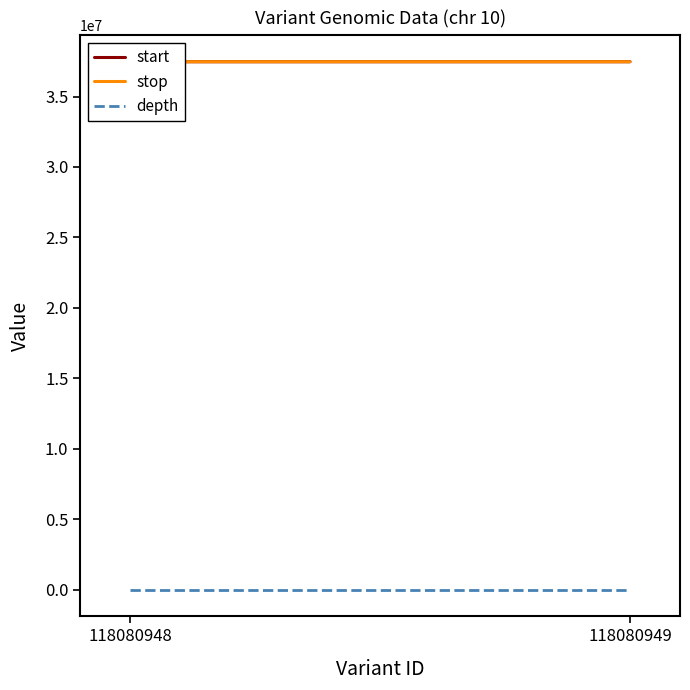

Reading left to right, list all the values displayed in this chart.

start: 37467558	37467612
stop: 37467559	37467613
depth: 2	3